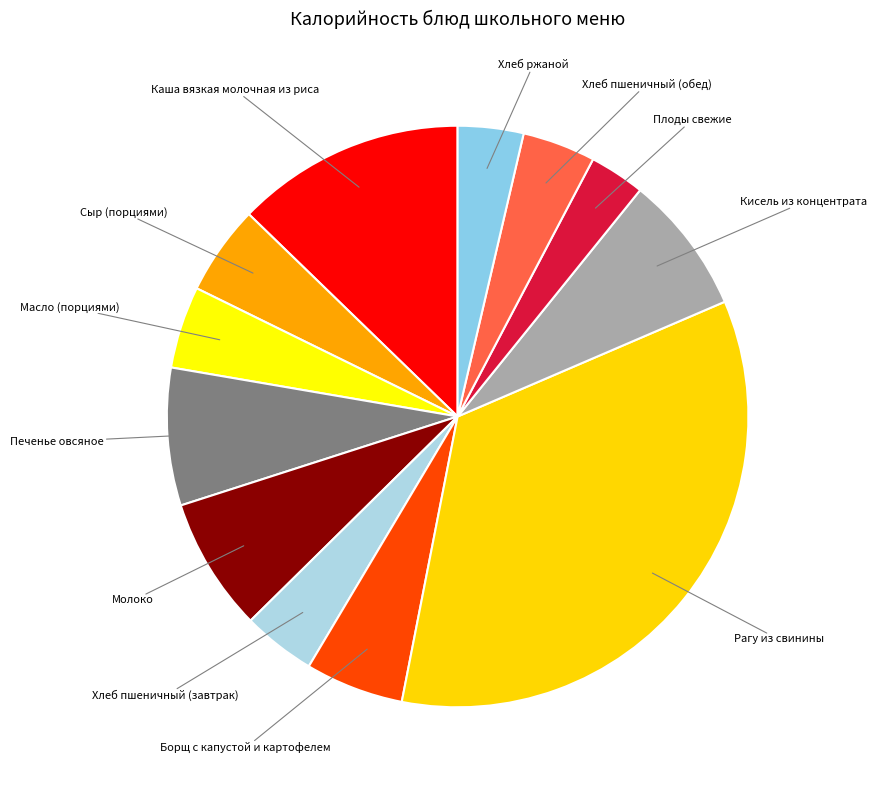

Does Печенье овсяное account for over 50% of the chart?

No